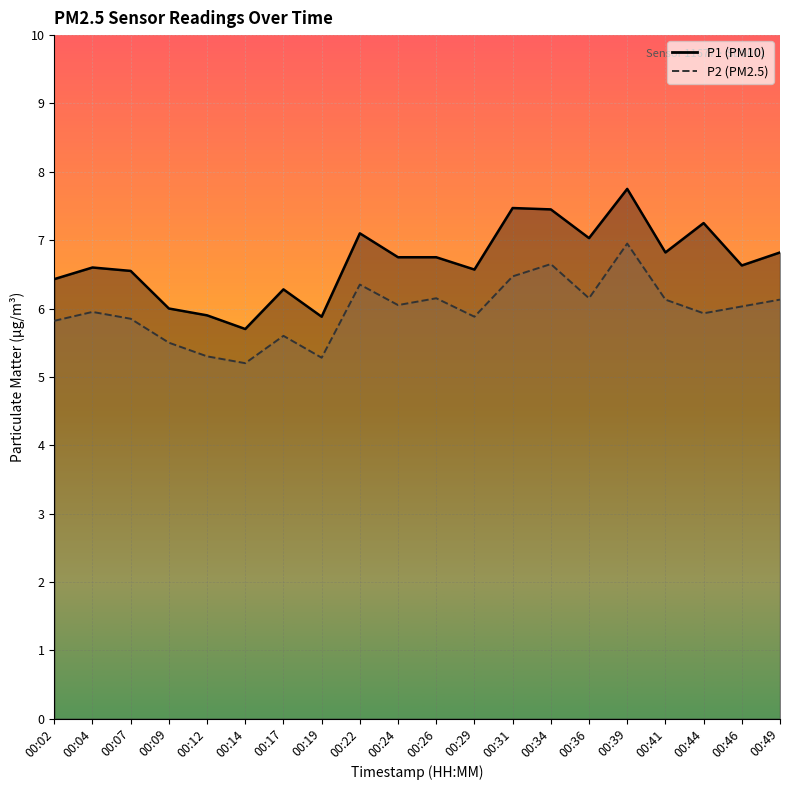

List the series in order of their peak value, highest first.

P1, P2